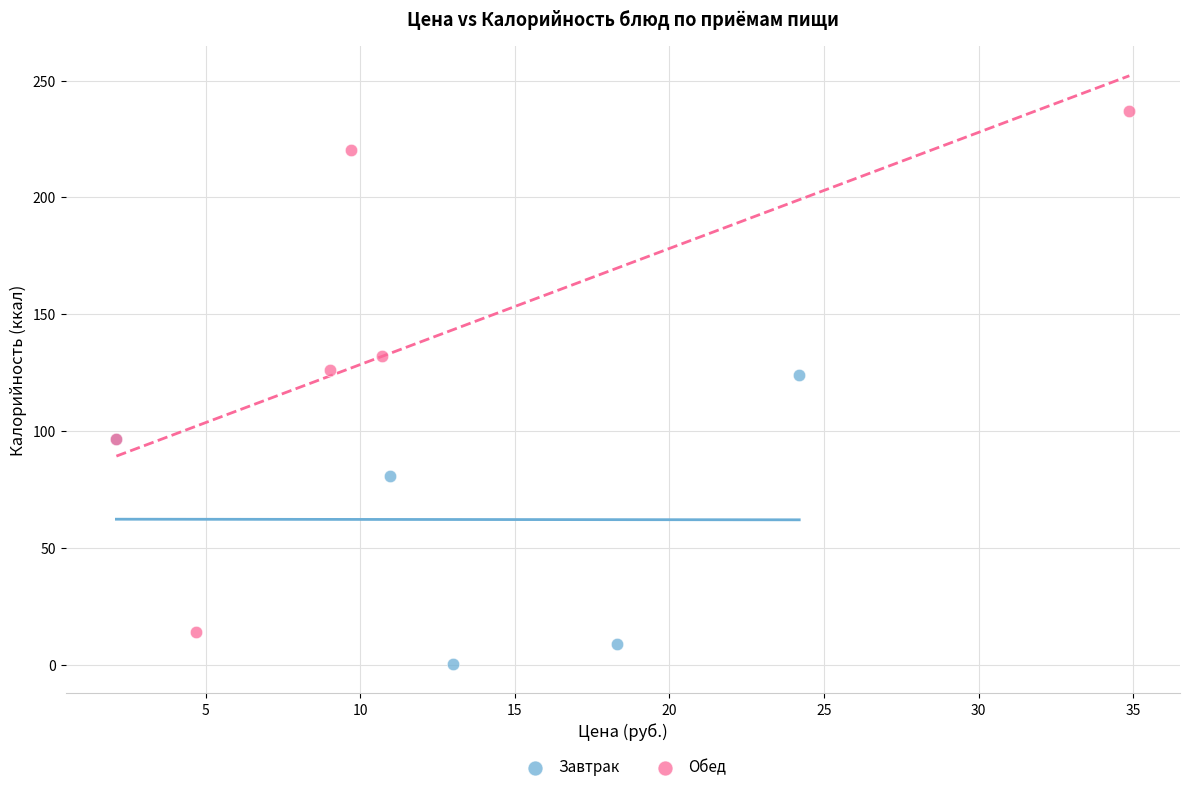

Which series reaches the maximum Y coordinate?

Обед